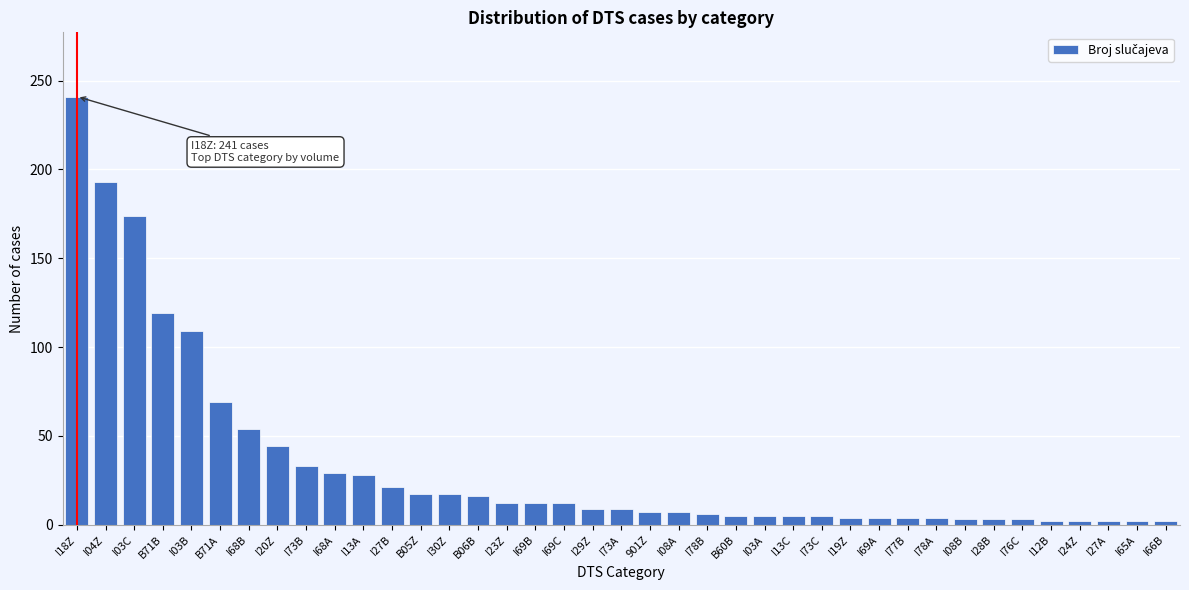

Between I18Z and I20Z, which is larger?

I18Z